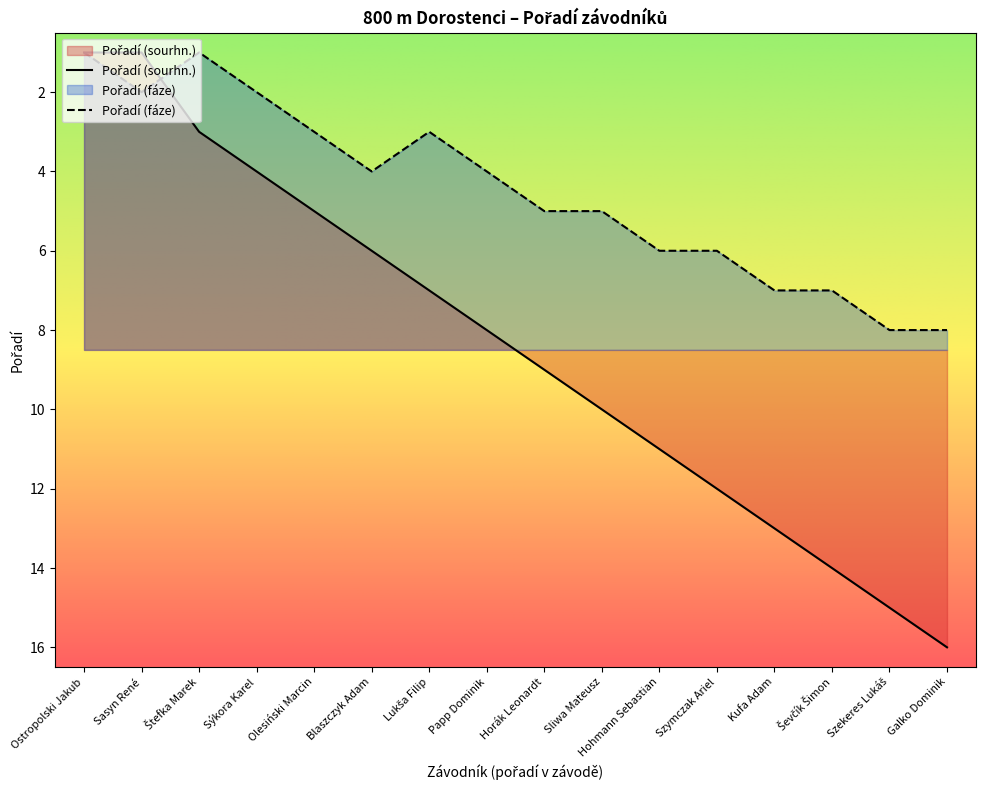

What is the average value of the Pořadí (sourhn.) series?

8